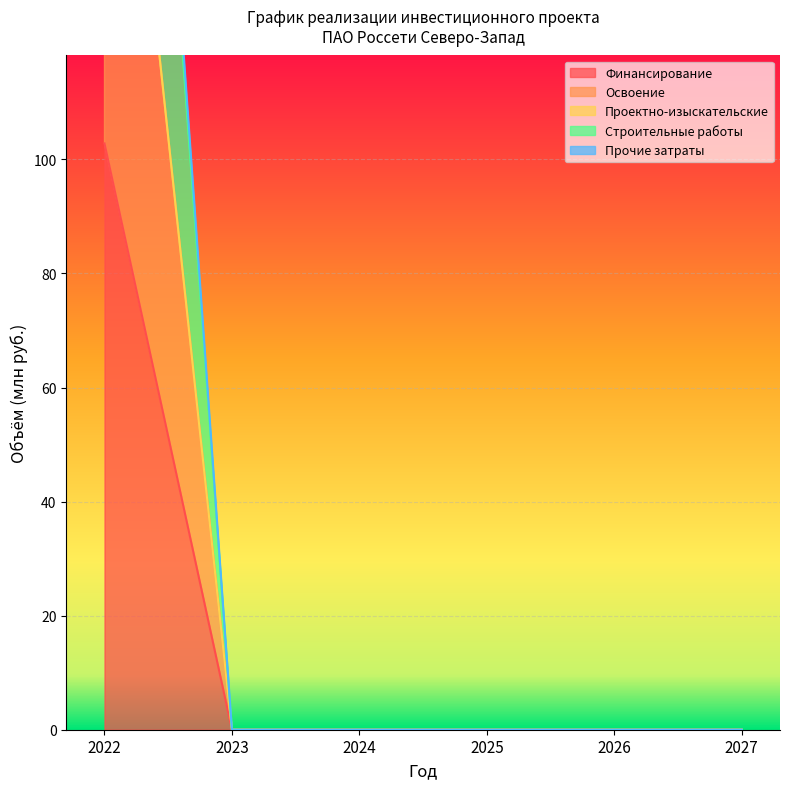

True or false: Строительные работы and Прочие затраты cross at least once.

False